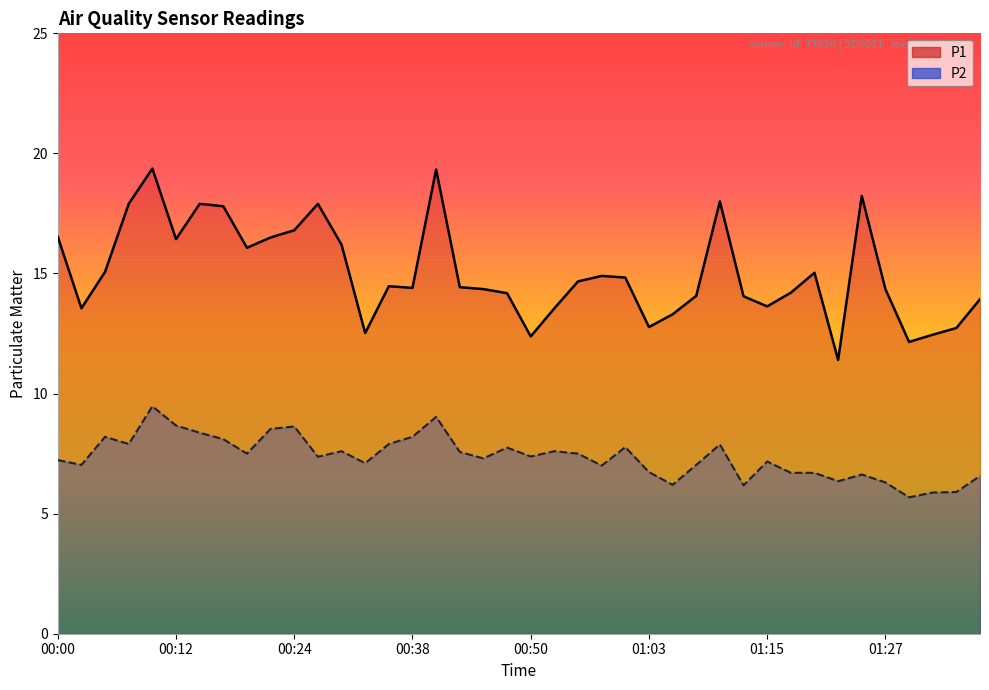

How many lines are shown in the chart?

2